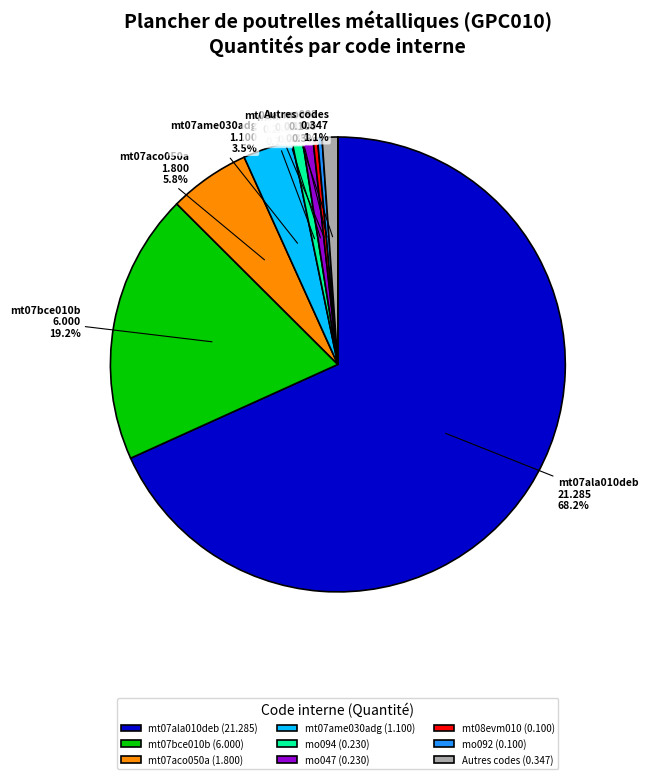

Which category accounts for the majority?

mt07ala010deb